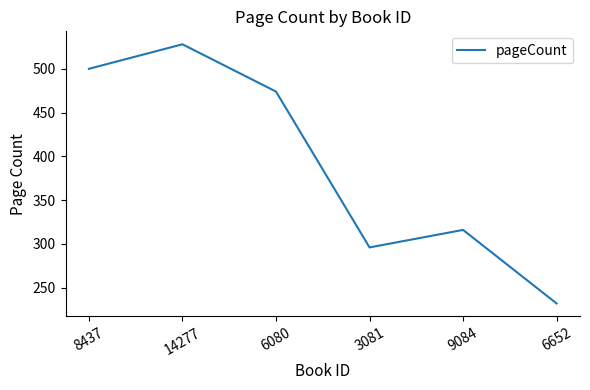

Rank the categories by value from lowest to highest.

6652, 3081, 9084, 6080, 8437, 14277